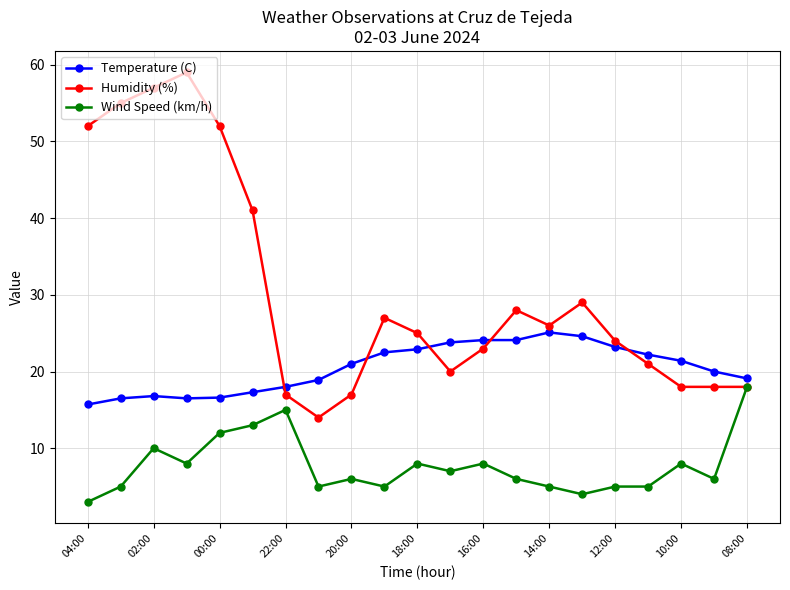

At how many categories does at least one series exceed 5?

21